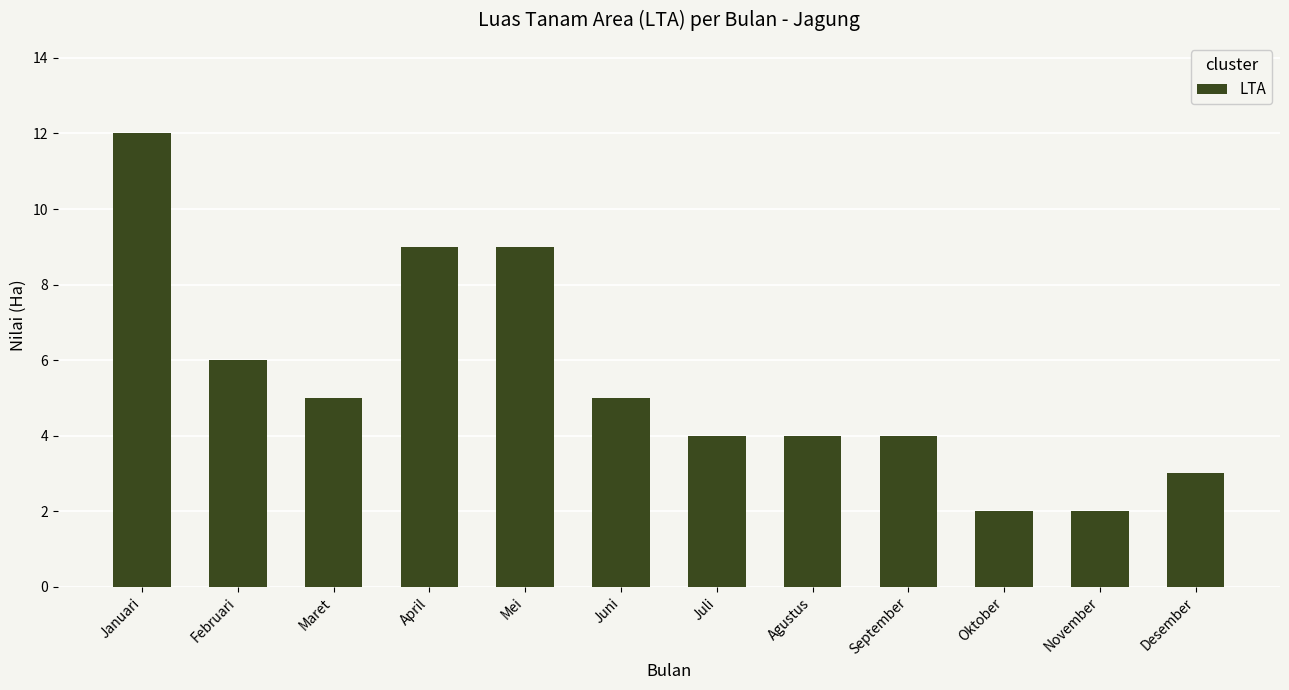

At which label is the value closest to 7?

Februari